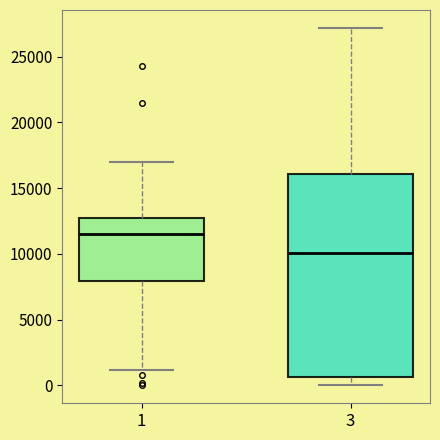

Which box has the lowest median line?

3